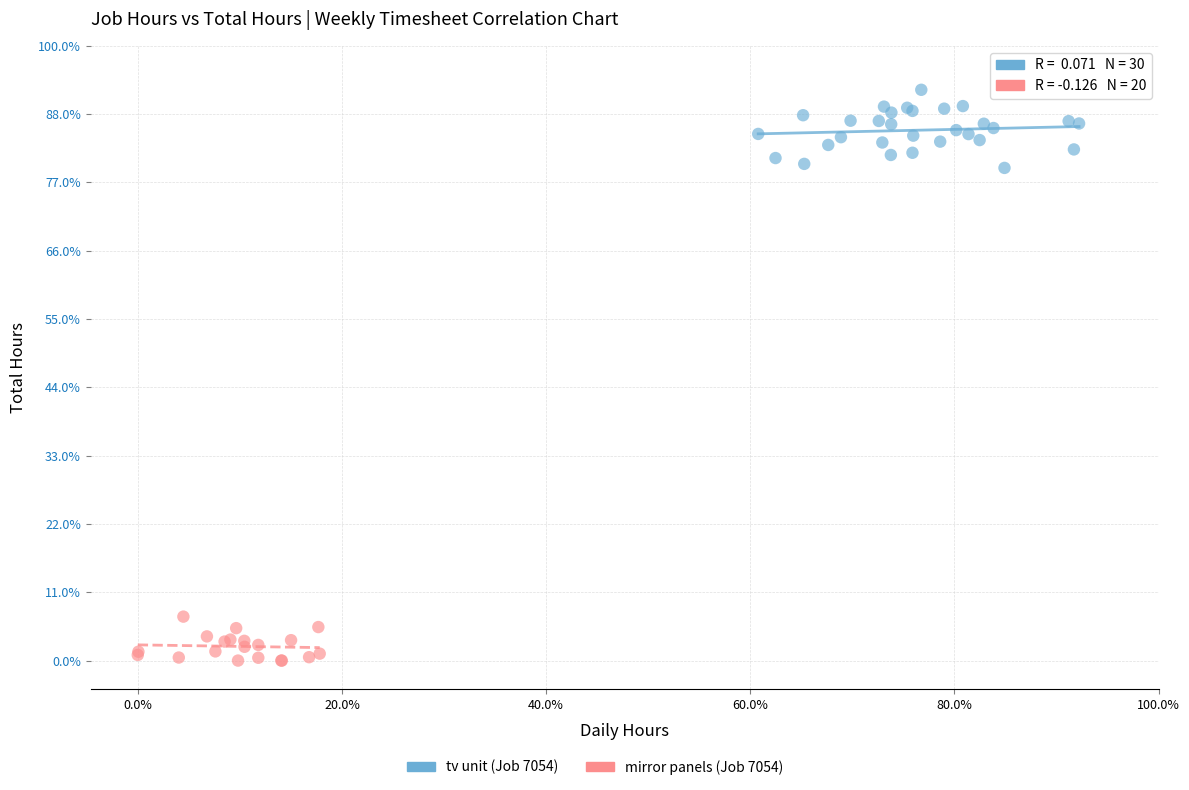

Which series reaches the minimum Y coordinate?

mirror panels (Job 7054)